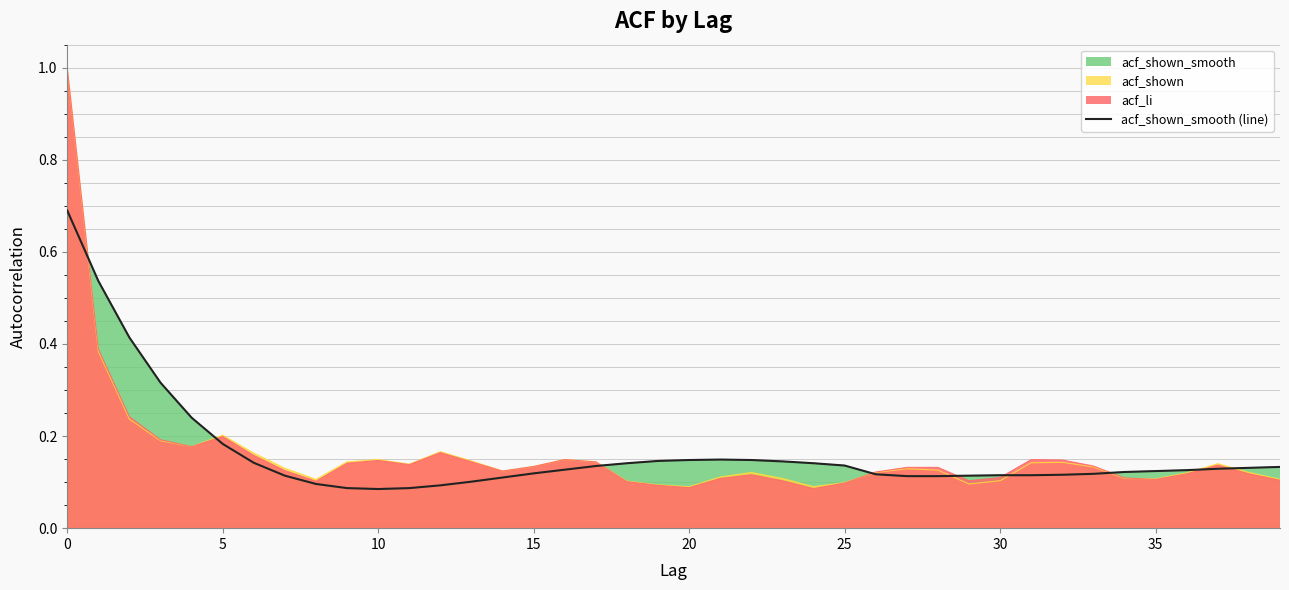

What is the value of the 38th point from the left?

0.1